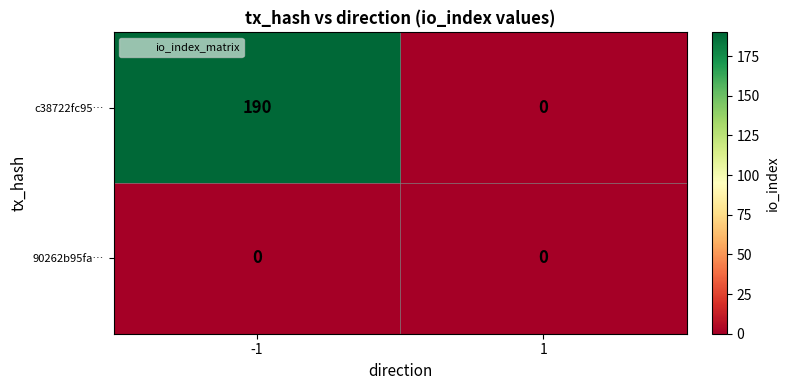

Rank the series by their maximum value, from highest to lowest.

c38722fc95…, 90262b95fa…